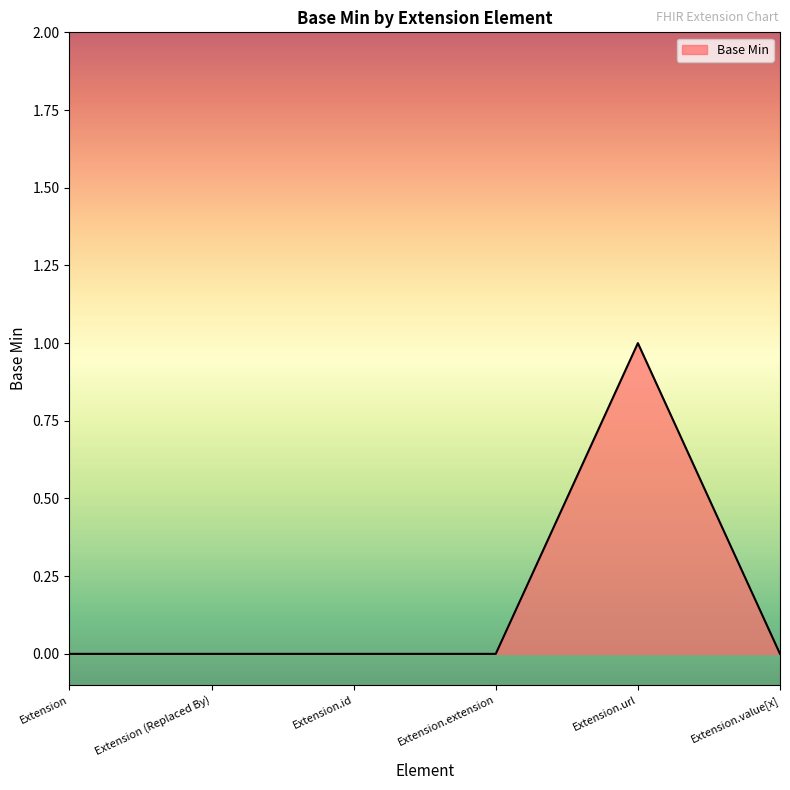

Reading left to right, list all the values displayed in this chart.

0	0	0	0	1	0